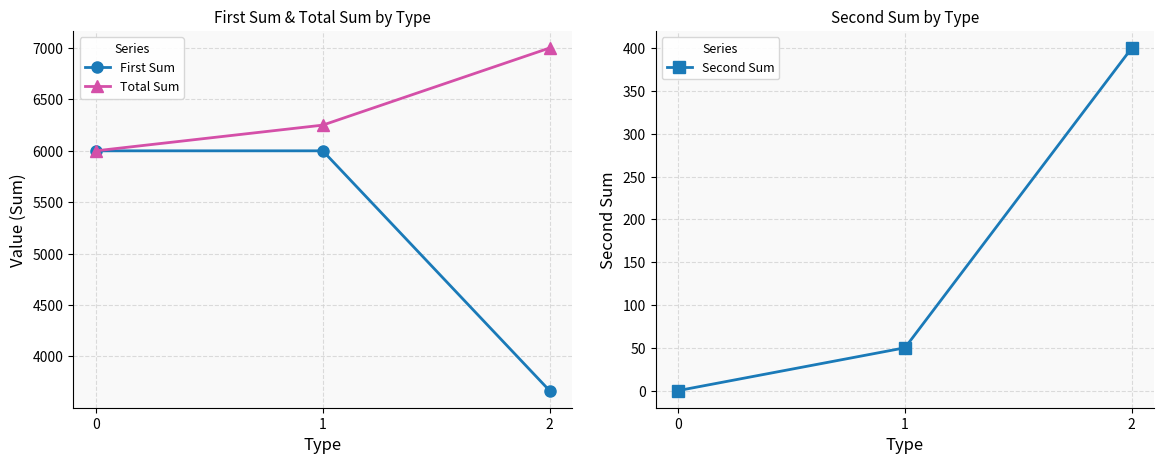

How many categories are shown in the chart?

3